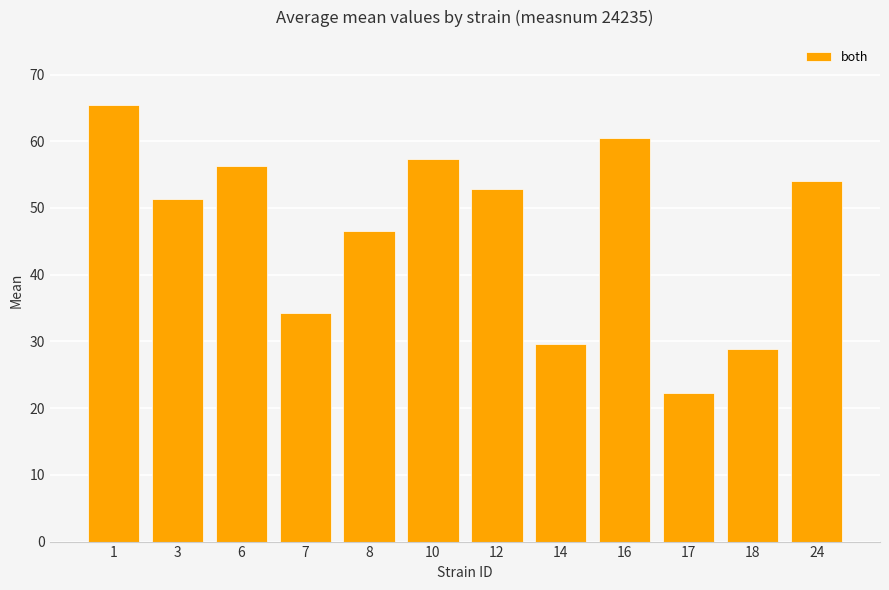

Count the number of values greater than 52.

6